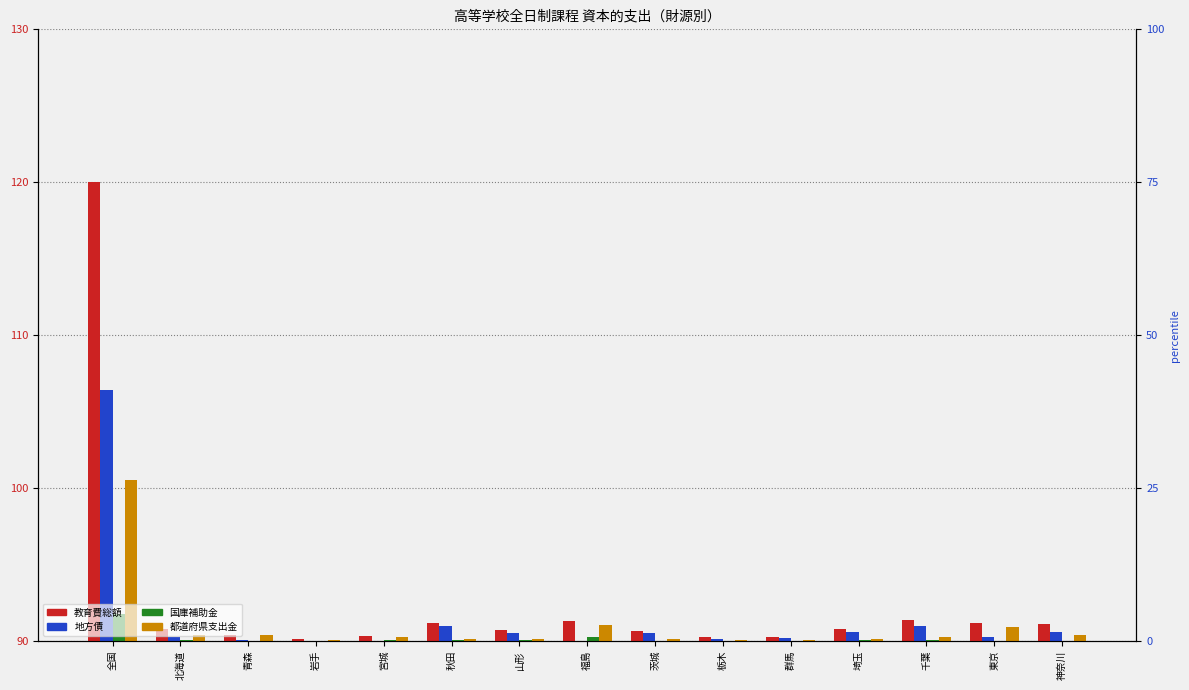

Where is 都道府県支出金 nearest to the value 95?

福島